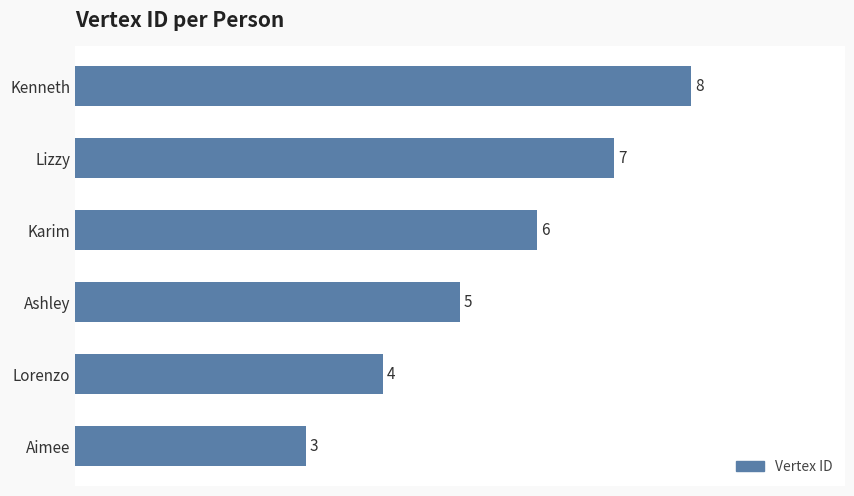

List the labels in order of value, largest first.

Kenneth, Lizzy, Karim, Ashley, Lorenzo, Aimee